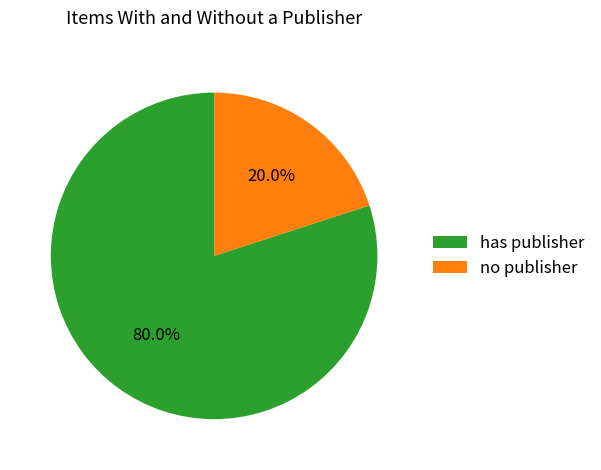

To the nearest percent, what is the average slice percentage?

50%